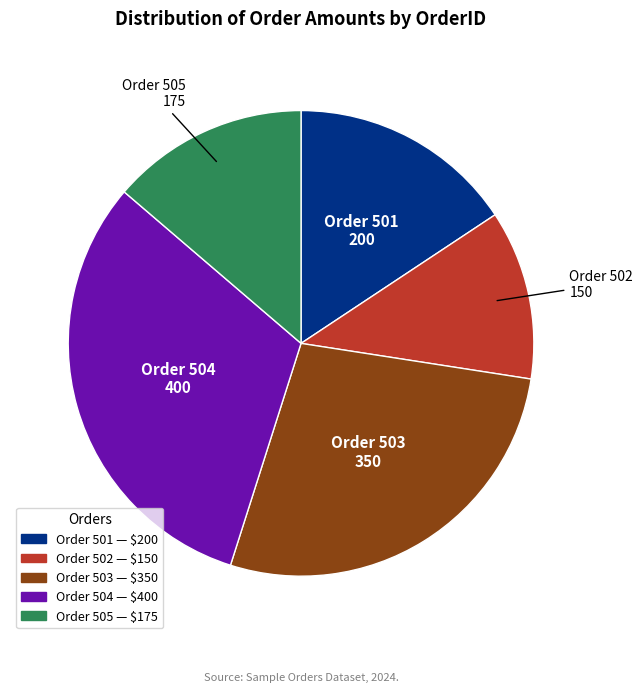

Is there any slice that represents more than half of the pie?

No